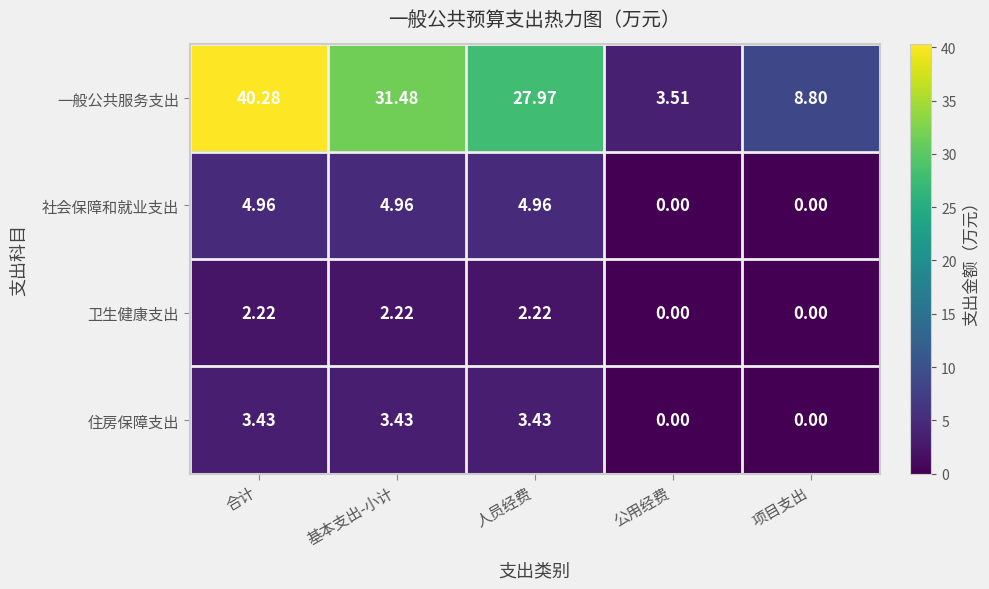

Rank the series at 合计 from highest to lowest value.

一般公共服务支出, 社会保障和就业支出, 住房保障支出, 卫生健康支出